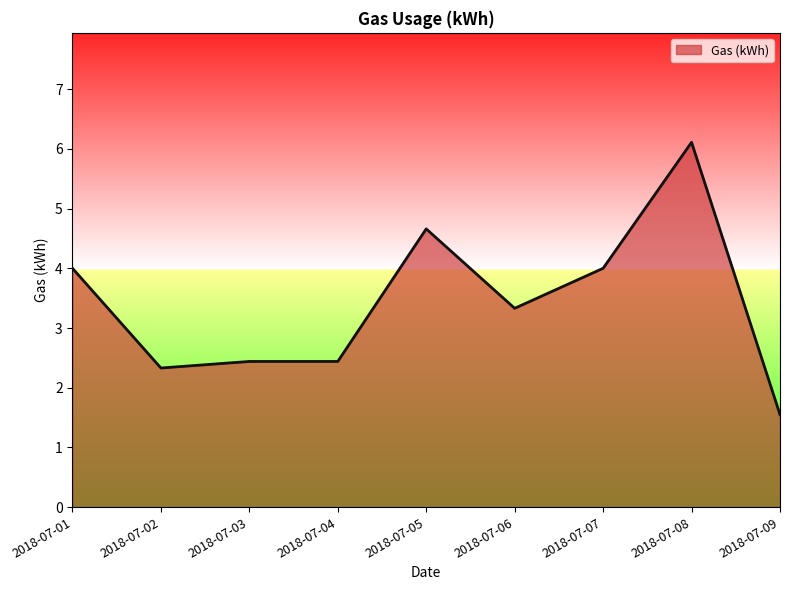

Does the chart have visible grid lines?

No